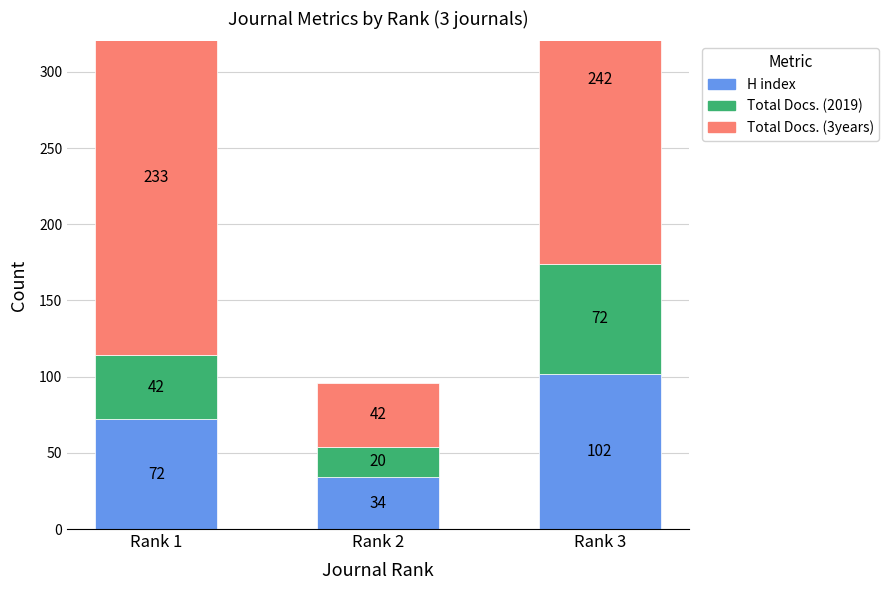

Between Rank 3 and Rank 1, which is larger?

Rank 3